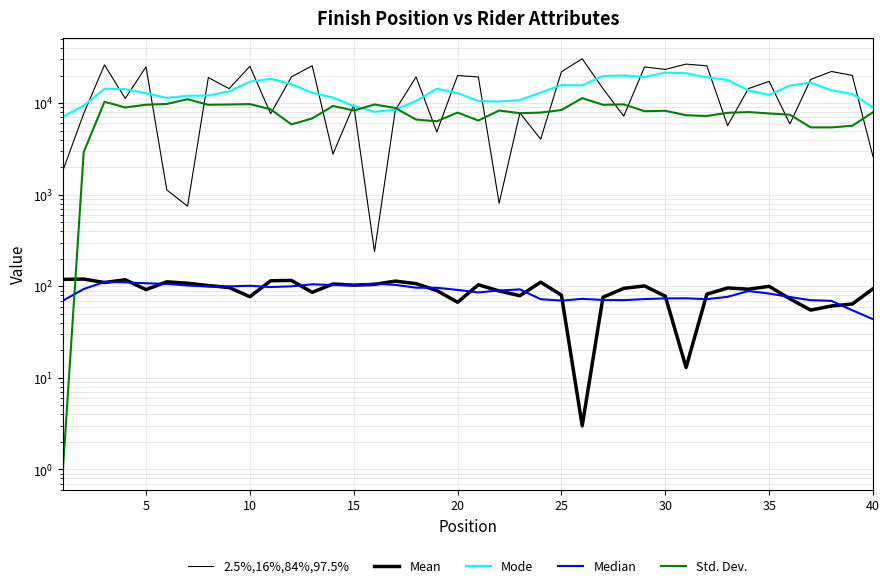

In Std. Dev., how many points are lower than both neighbors (excluding endpoints)?

11